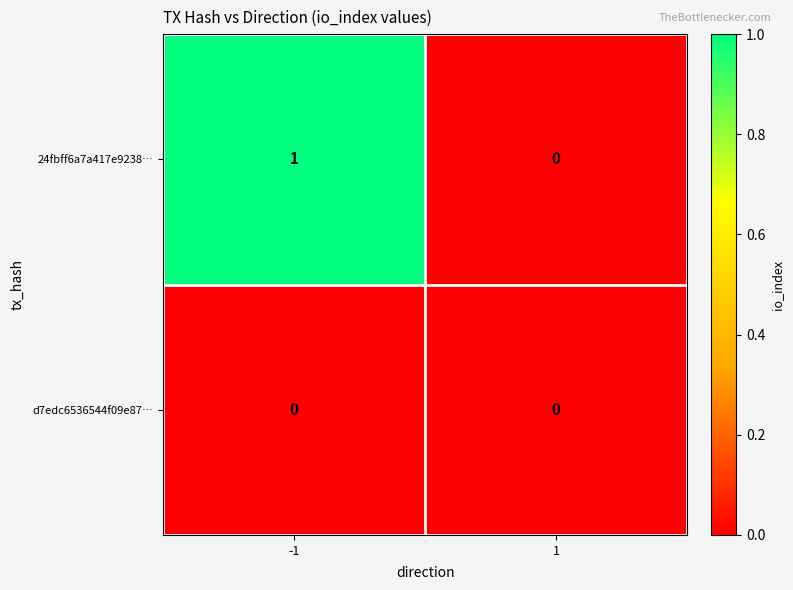

True or false: 24fbff6a7a417e9238… has a value of 1 at -1.

True